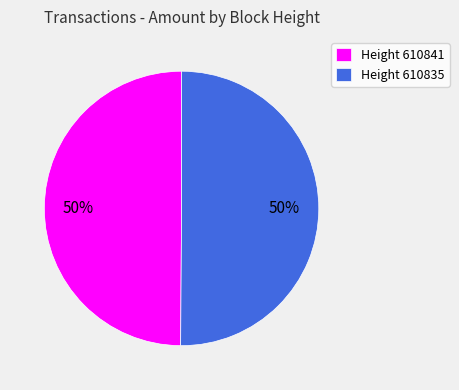

Is the sum of Height 610841 and Height 610835 greater than half?

Yes